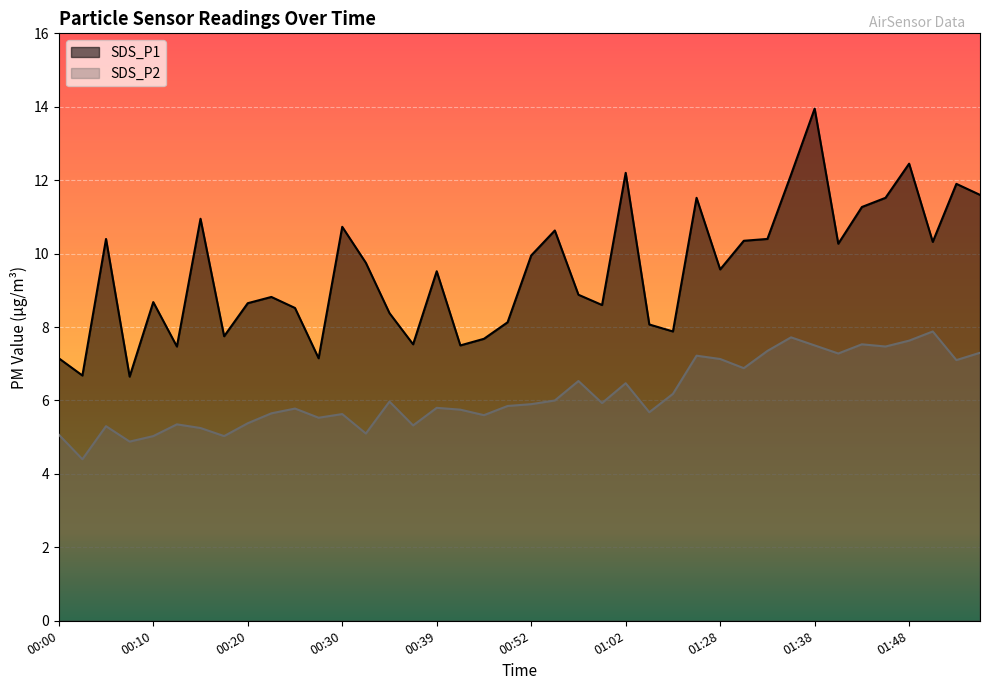

True or false: SDS_P2 has a value of 2.5 at 01:43.

False